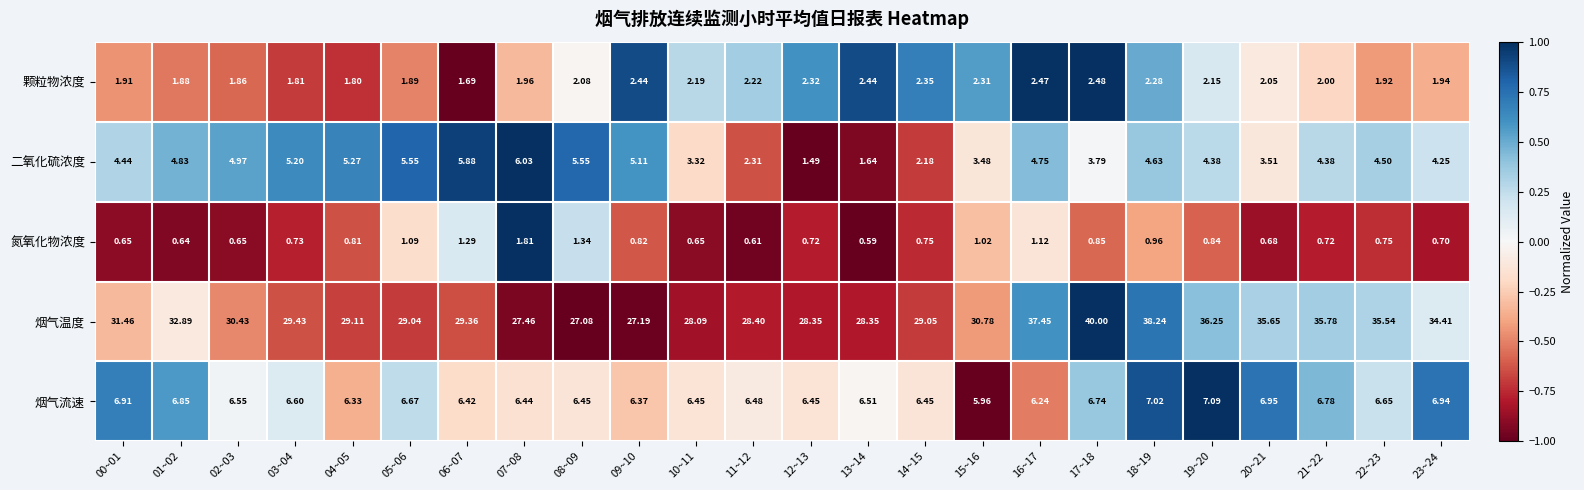

Rank the series by their maximum value, from highest to lowest.

烟气温度, 烟气流速, 二氧化硫浓度, 颗粒物浓度, 氮氧化物浓度